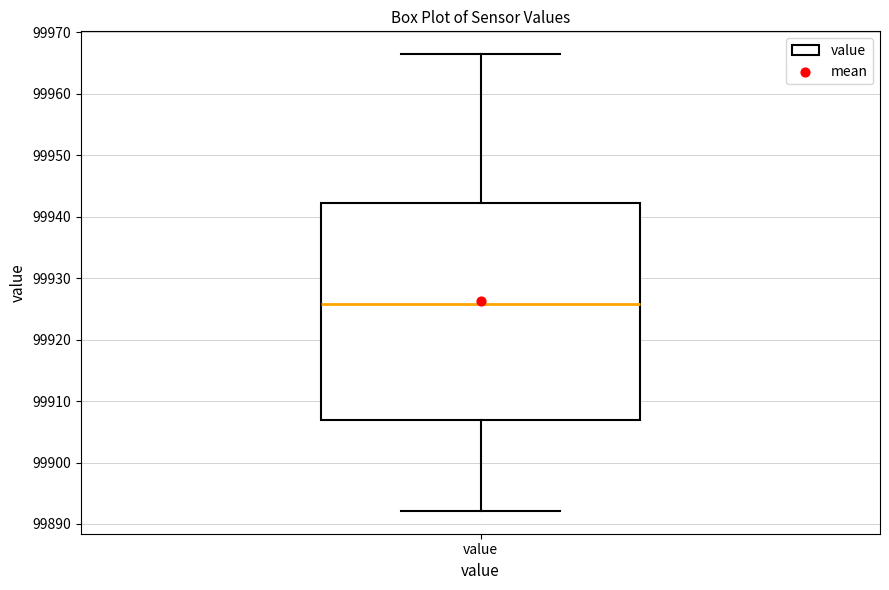

Where does the median line of the box for value sit on the y-axis? The values are not printed on the chart, so give them approximately, as read against the axis.

99926